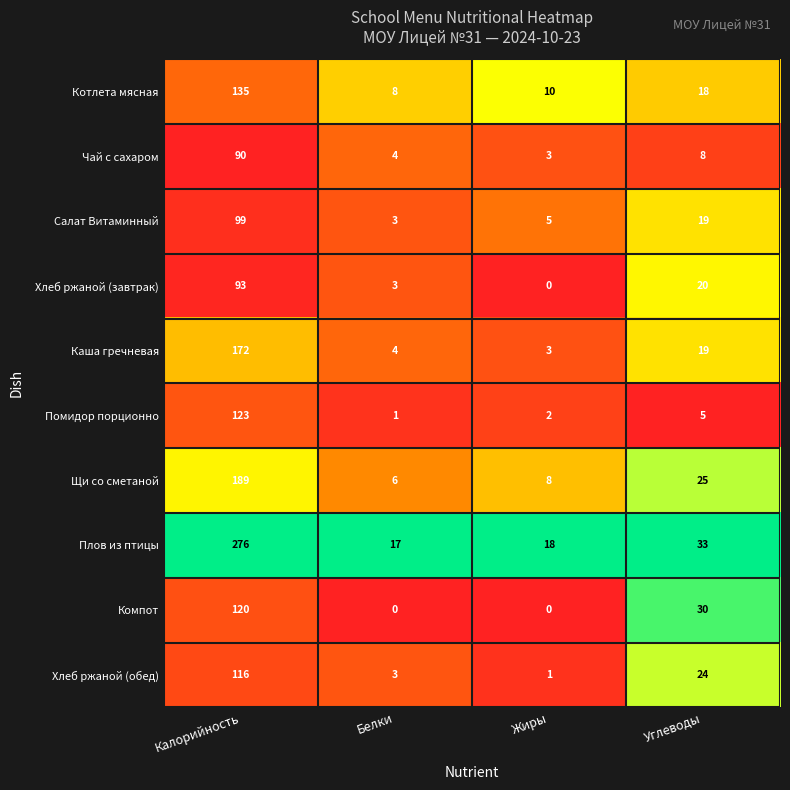

What is the maximum value for Хлеб ржаной (завтрак)?

93